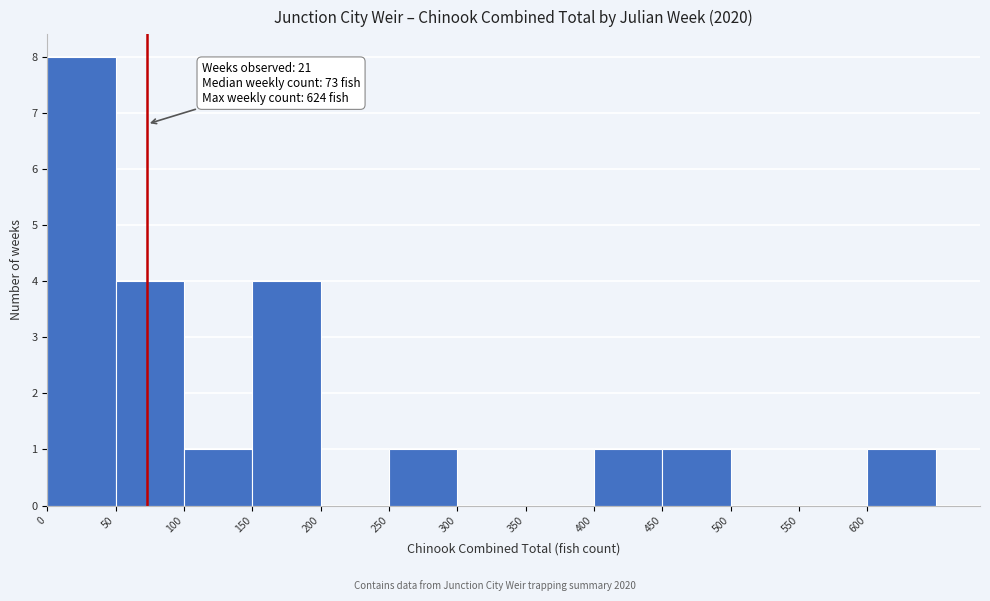

Over which range of the x-axis is the bar tallest?

0 to 50